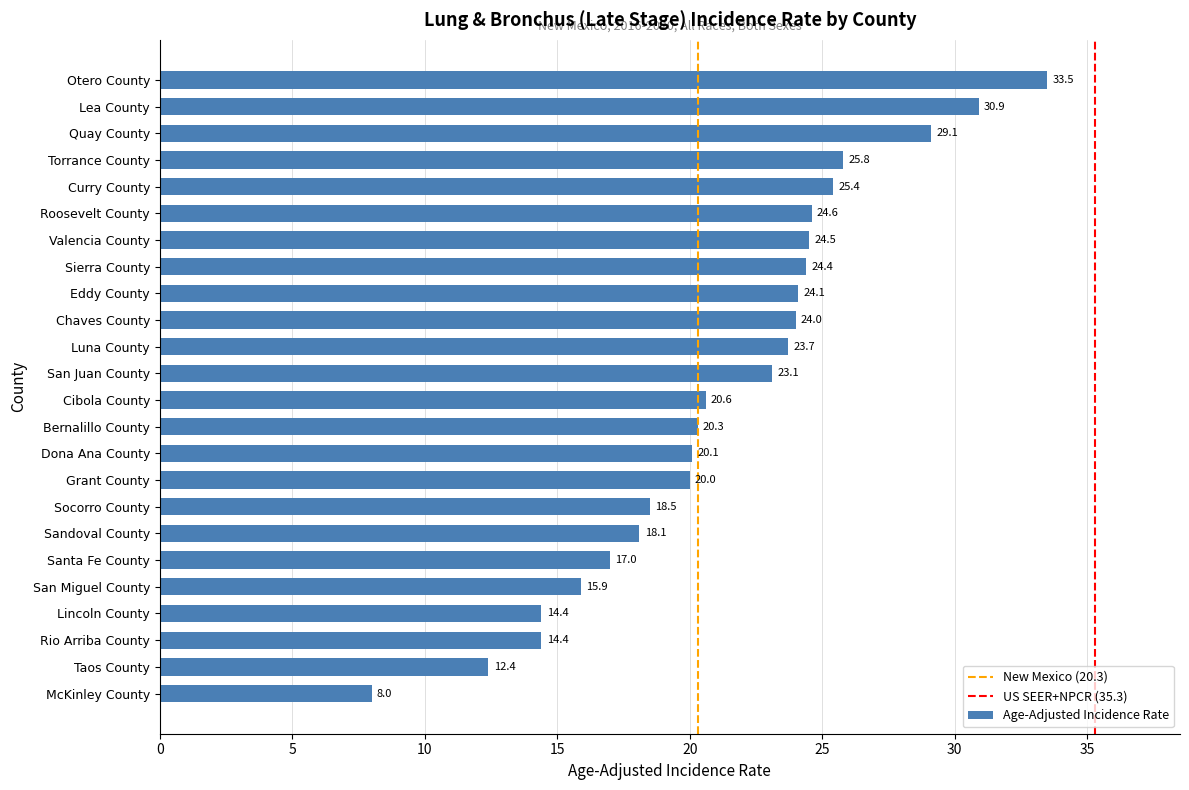

How many data points are less than 23?

12